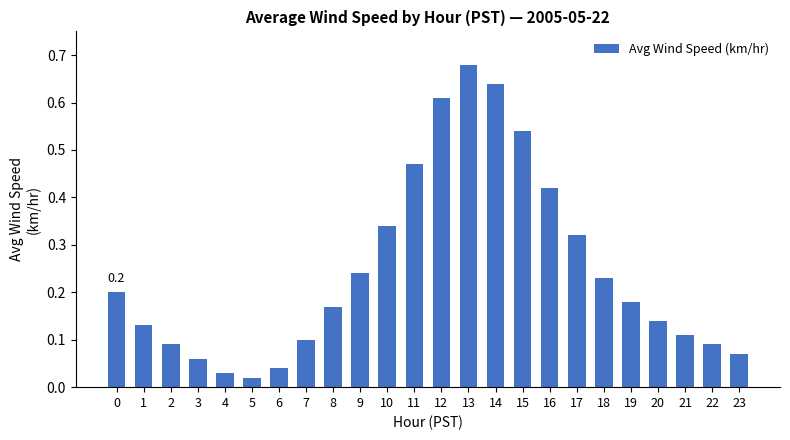

Are the bars grouped side by side (vs. stacked)?

No